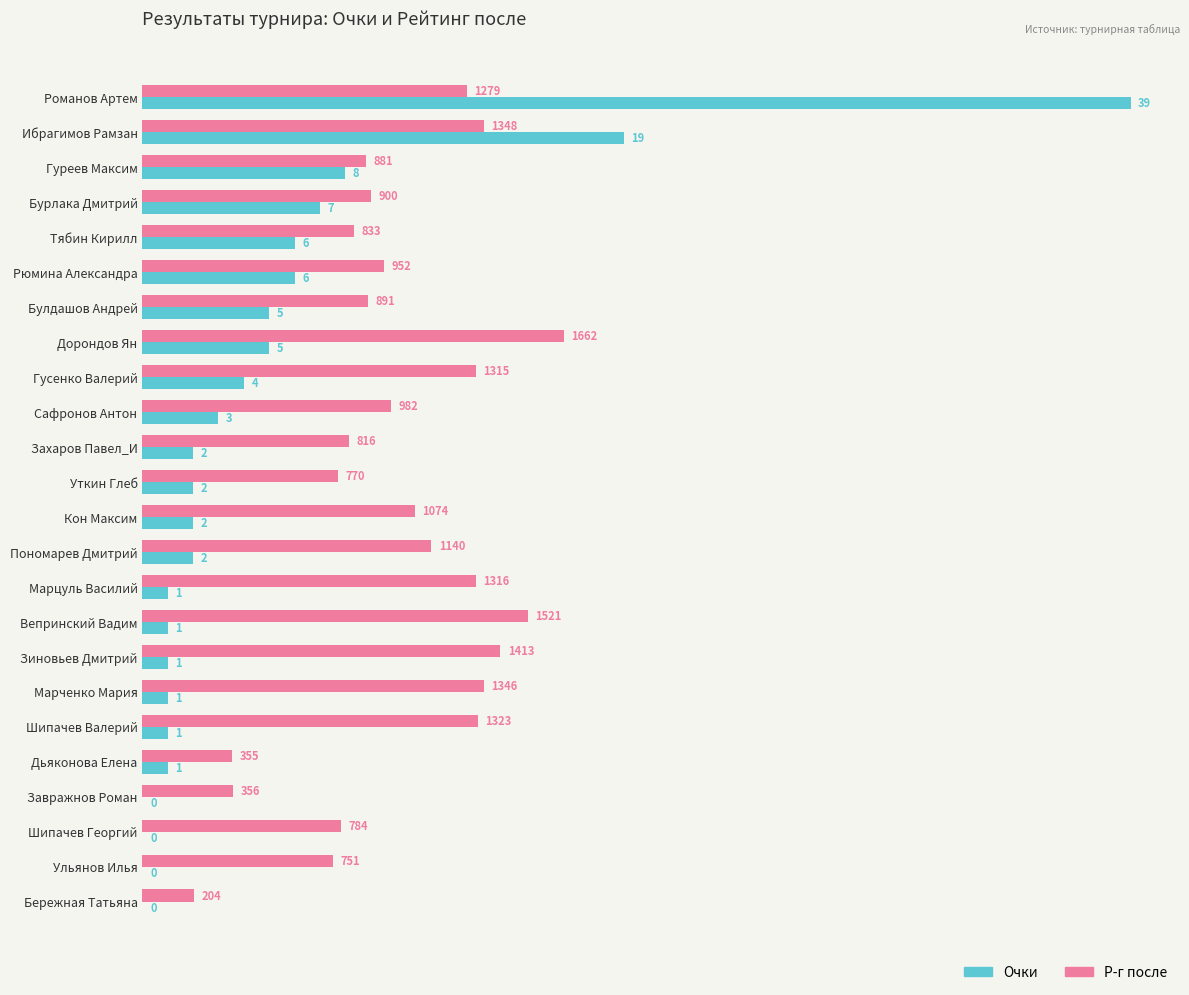

What is the maximum value shown in the chart?

39.0